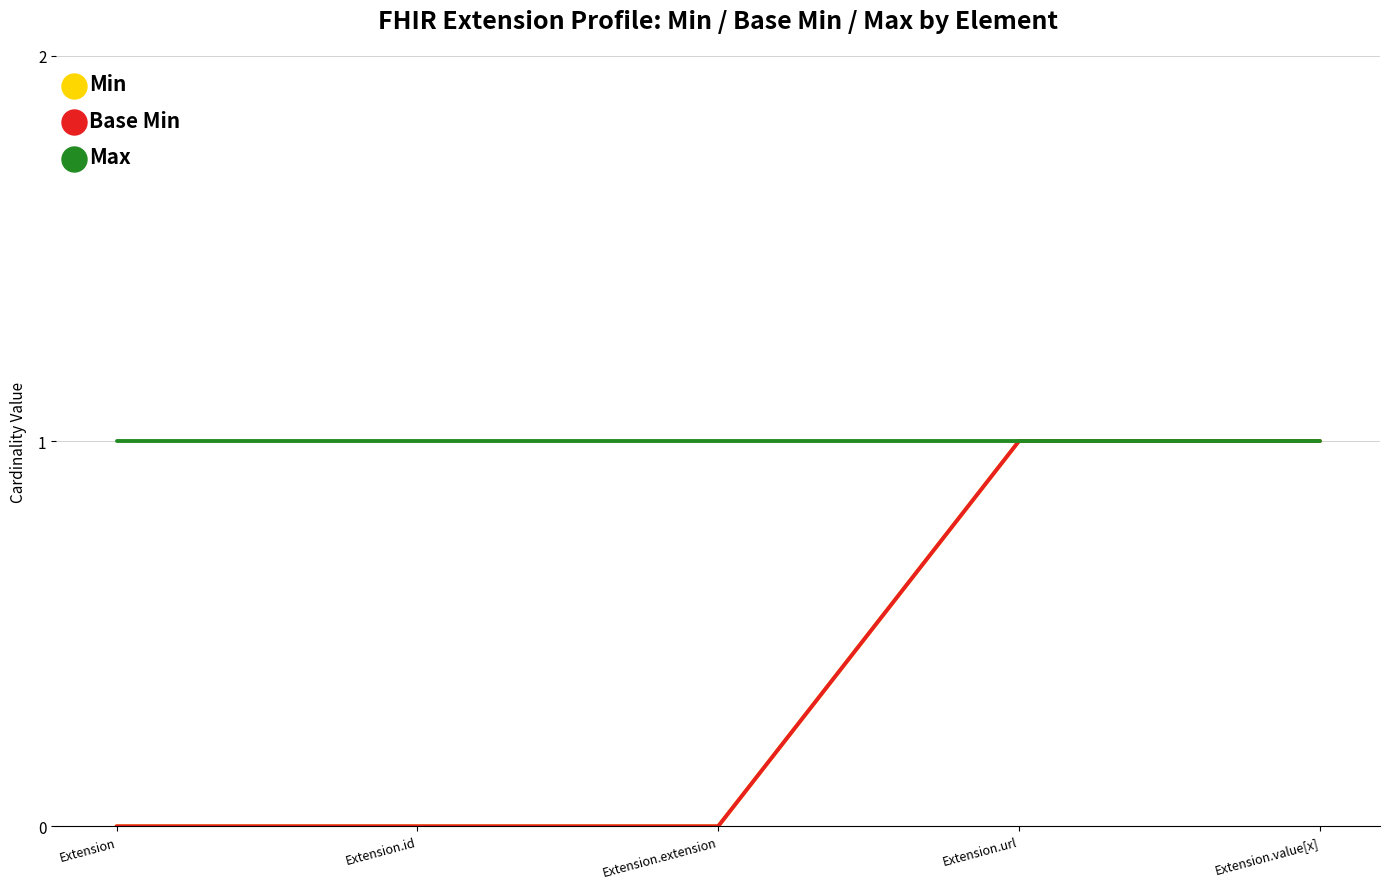

What is the label of the 5th point from the right?

Extension